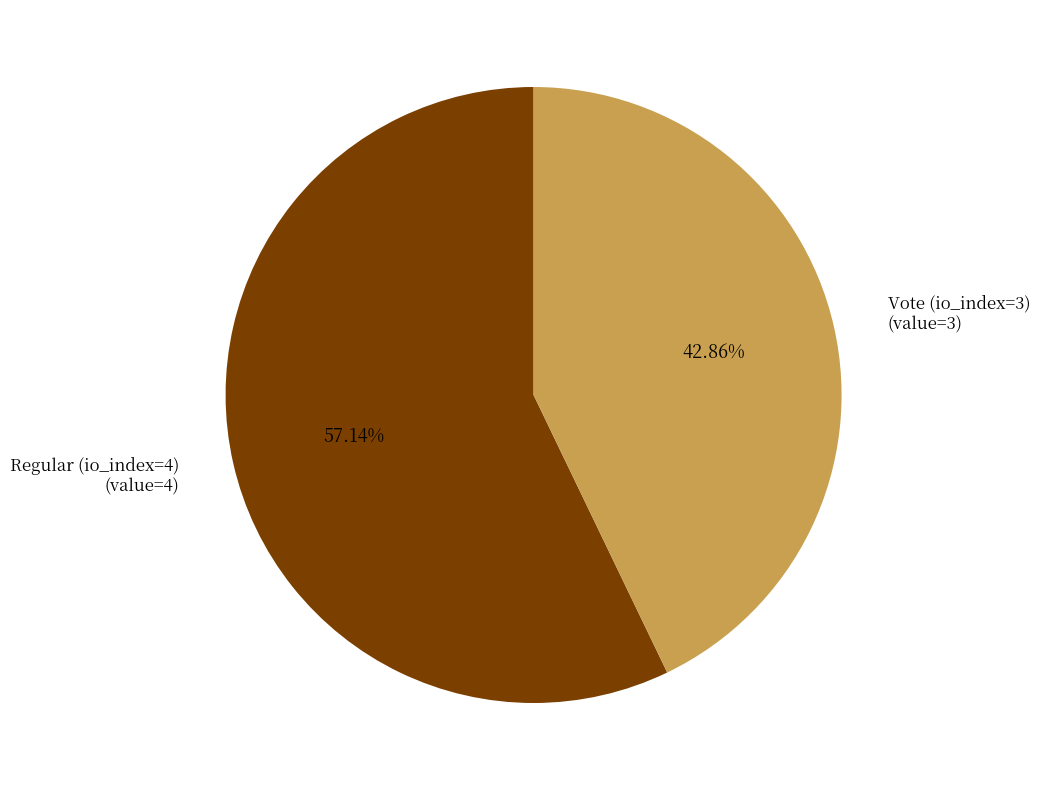

Does any single category account for the majority?

Yes